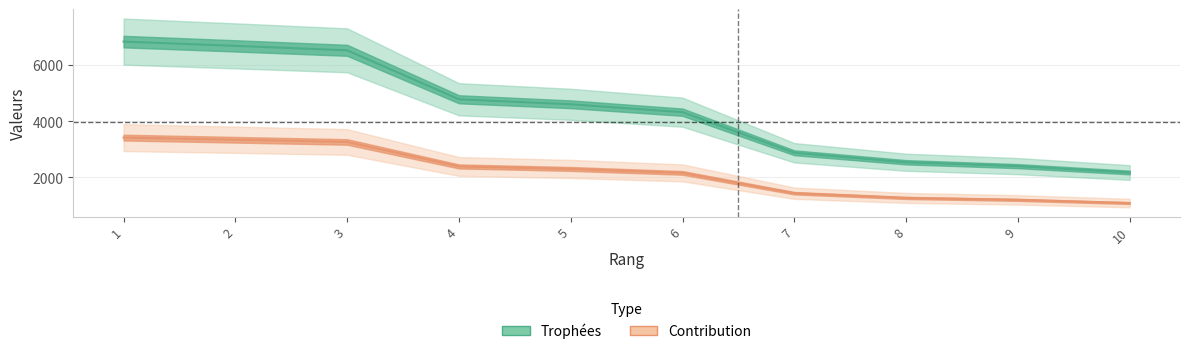

The Contribution series shows 3340 at 4. True or false?

False